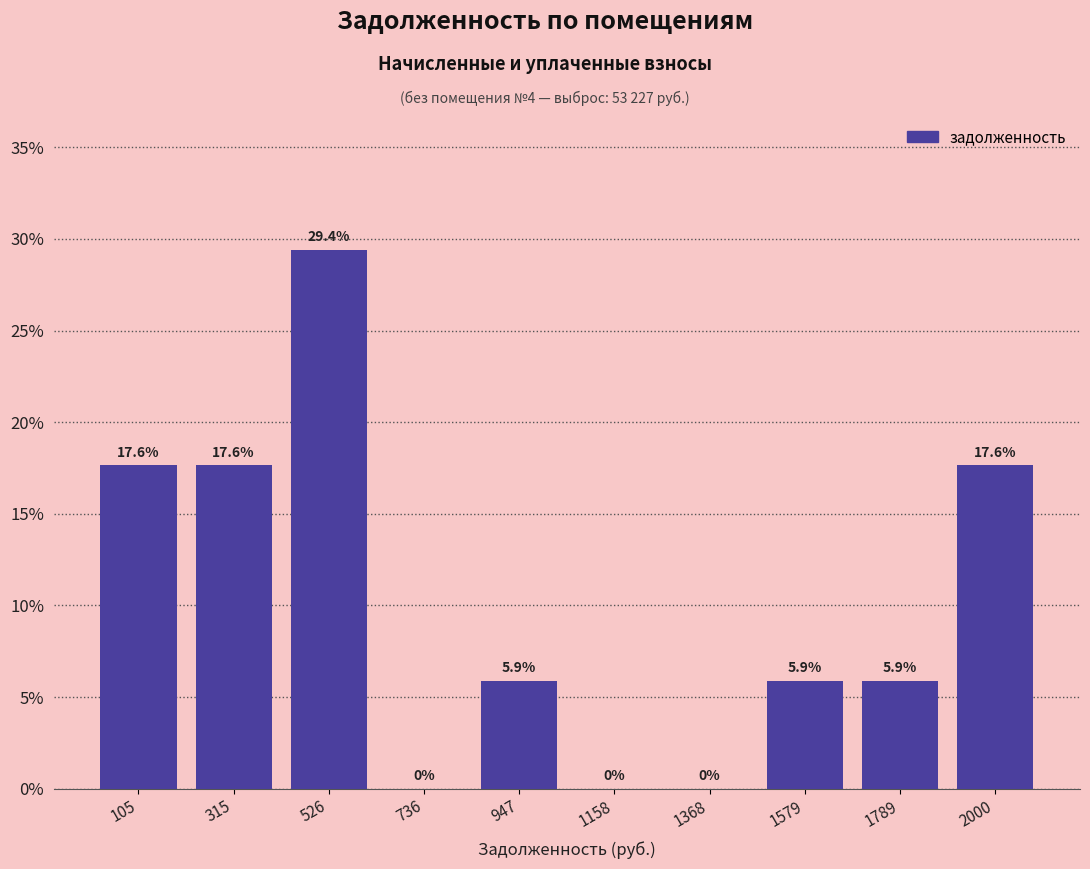

How tall is the bar that spans 0 to 200 on the x-axis? The bar edges are not printed on the chart, so give them approximately, as read against the axis.

17.6